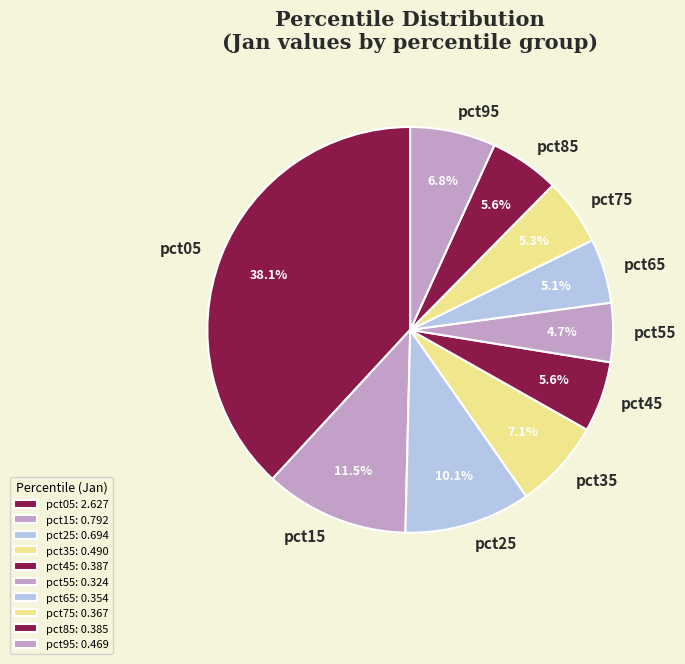

To the nearest percent, what portion does pct55 represent?

5%